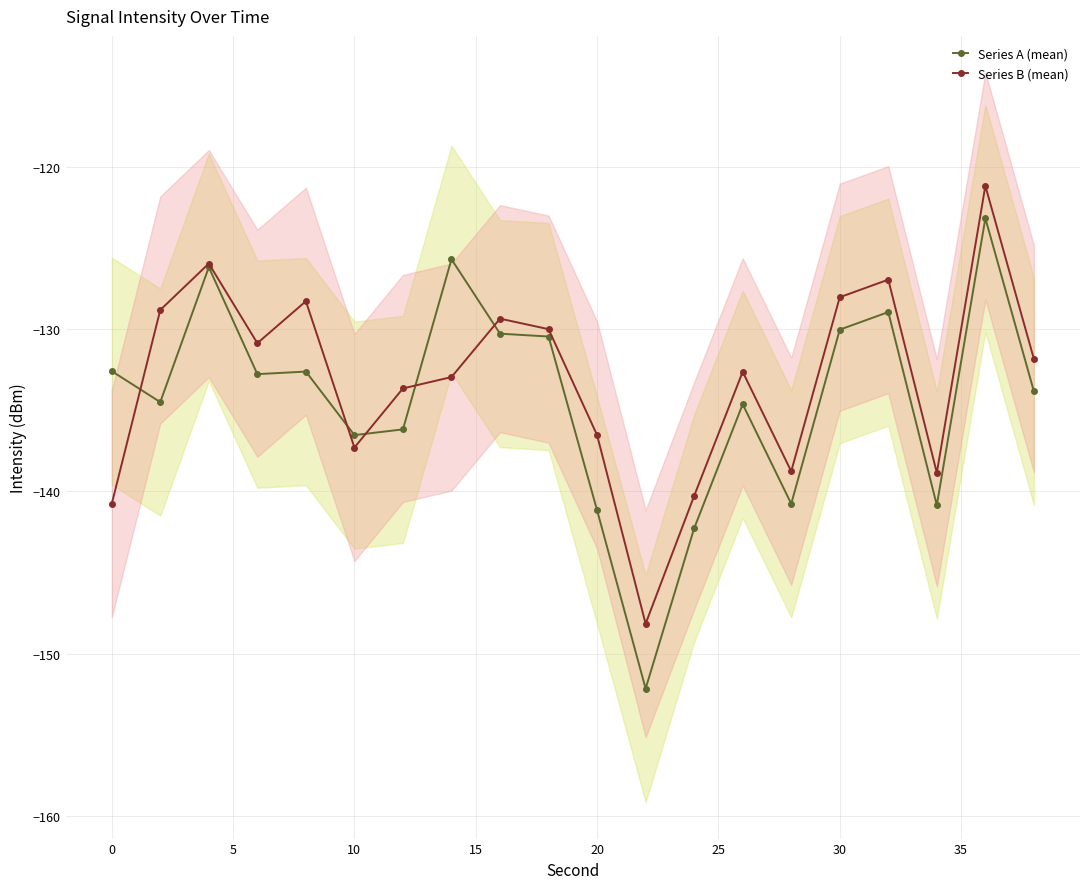

What is the maximum value for Series A (mean)?

-123.2